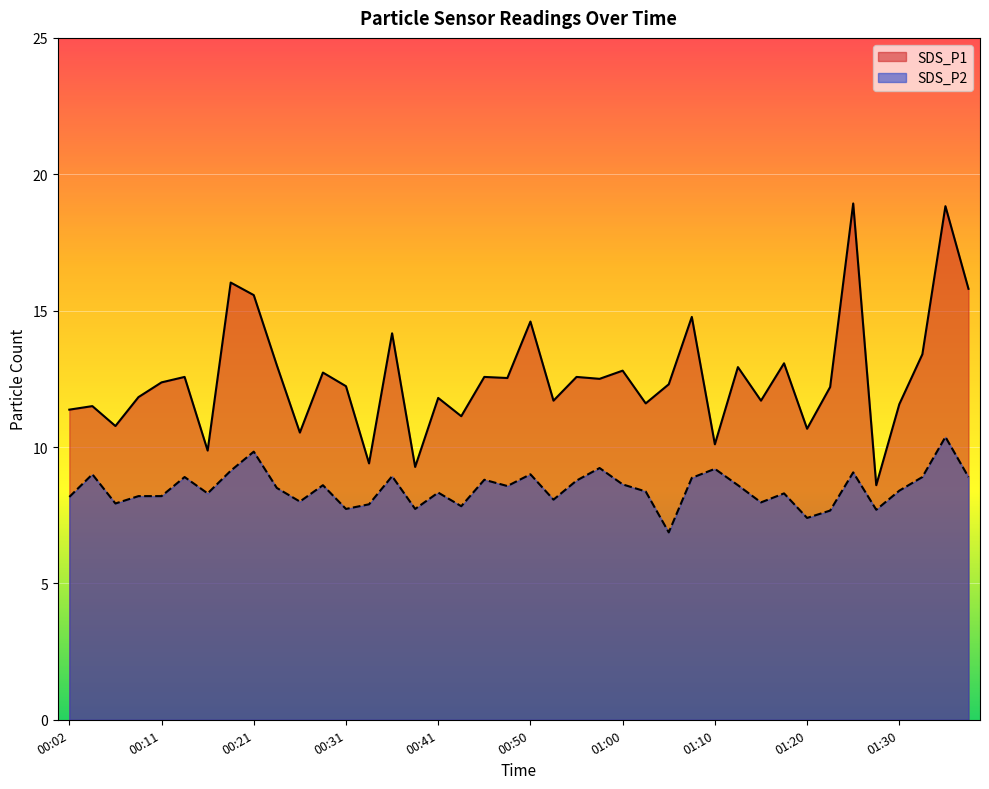

What are all the series names shown in the legend?

SDS_P1, SDS_P2